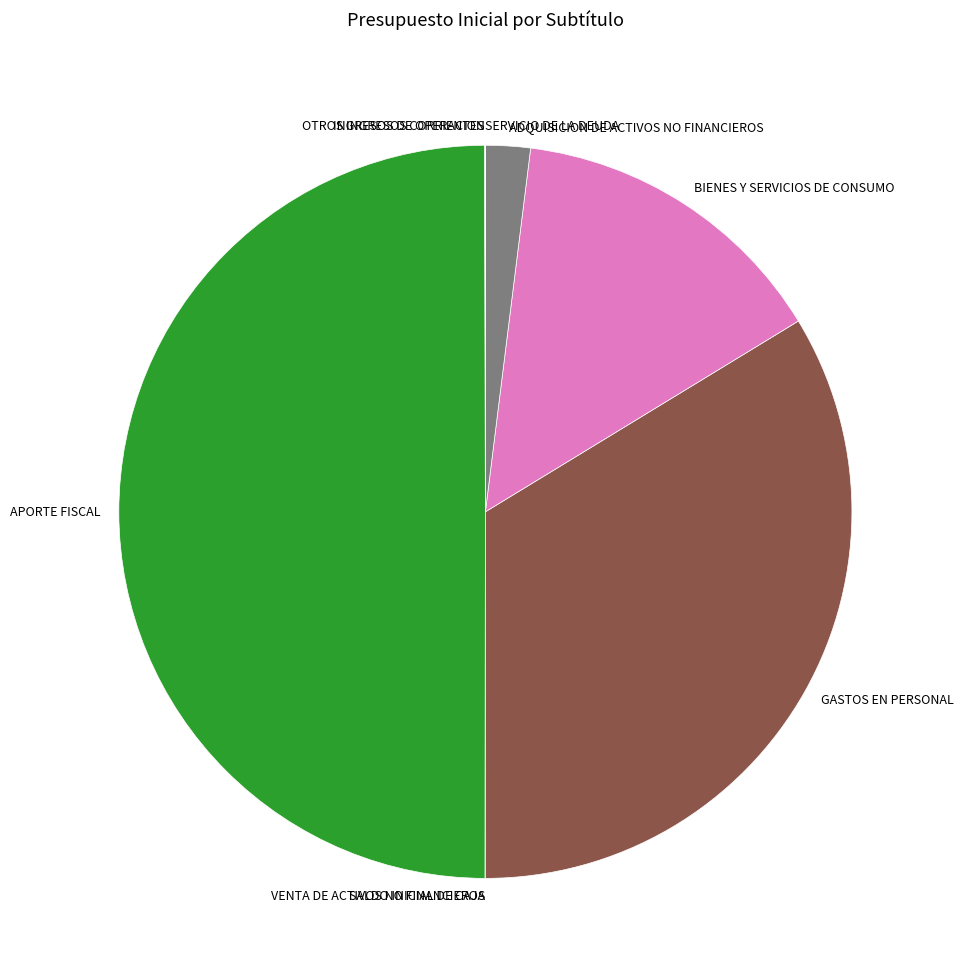

Is BIENES Y SERVICIOS DE CONSUMO the majority of the pie?

No